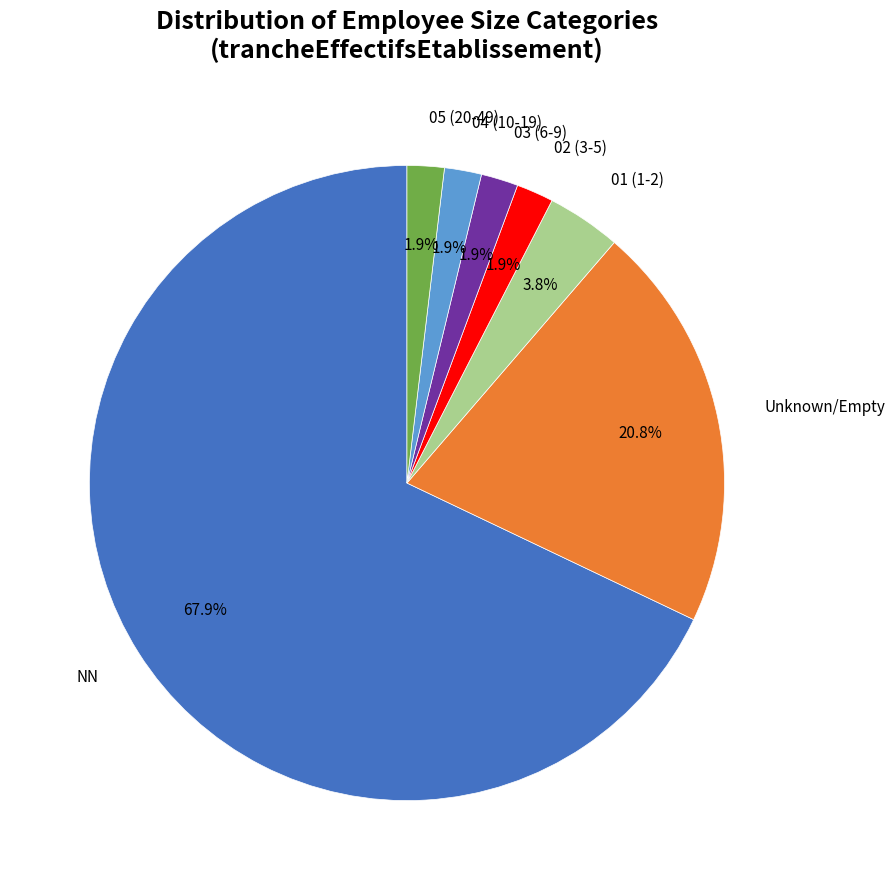

To the nearest percent, what is the average slice percentage?

14%